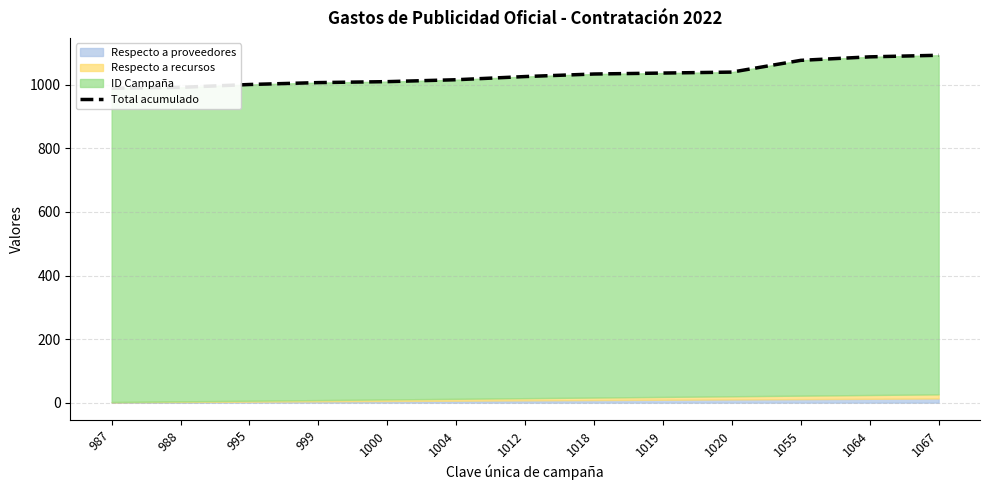

Reading left to right, list all the values displayed in this chart.

989	992	1001	1007	1010	1016	1026	1034	1037	1040	1077	1088	1093